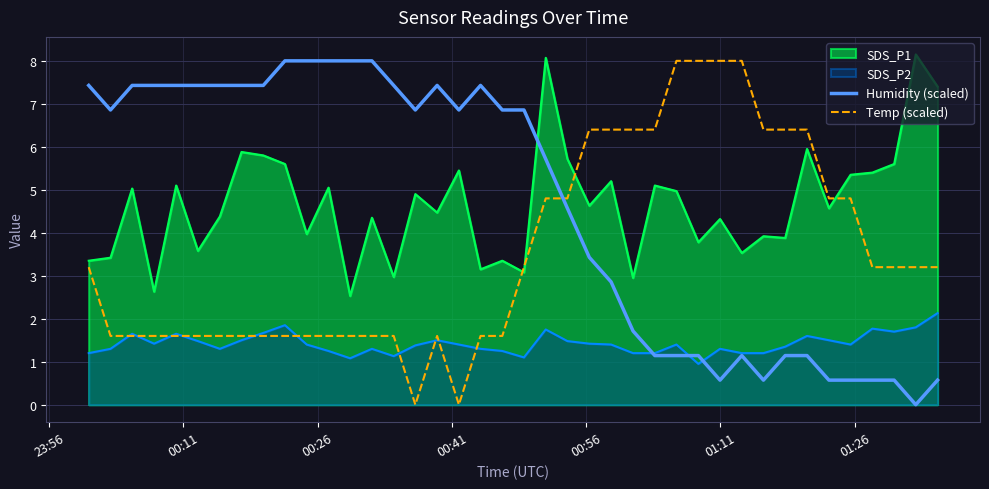

What is the highest value of the Temp (scaled) series?

8.0